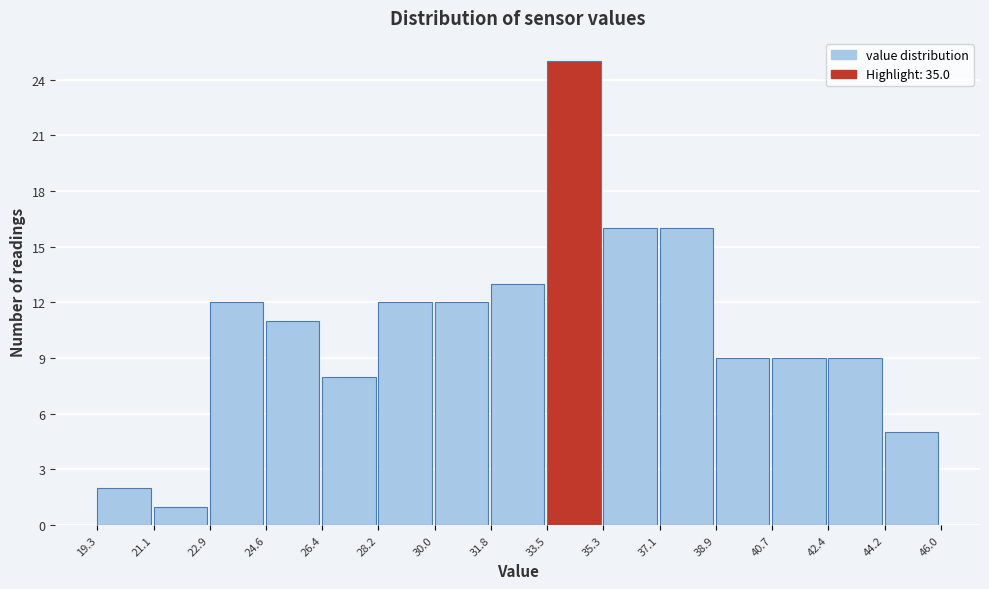

Over which range of the x-axis is the bar tallest?

33.5 to 35.3